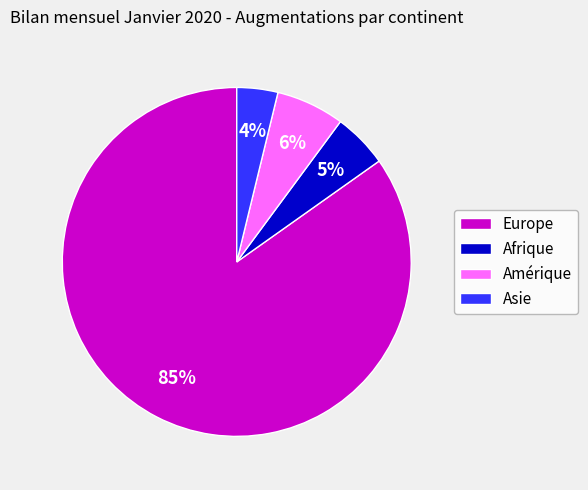

True or false: Amérique accounts for 1% of the total.

False